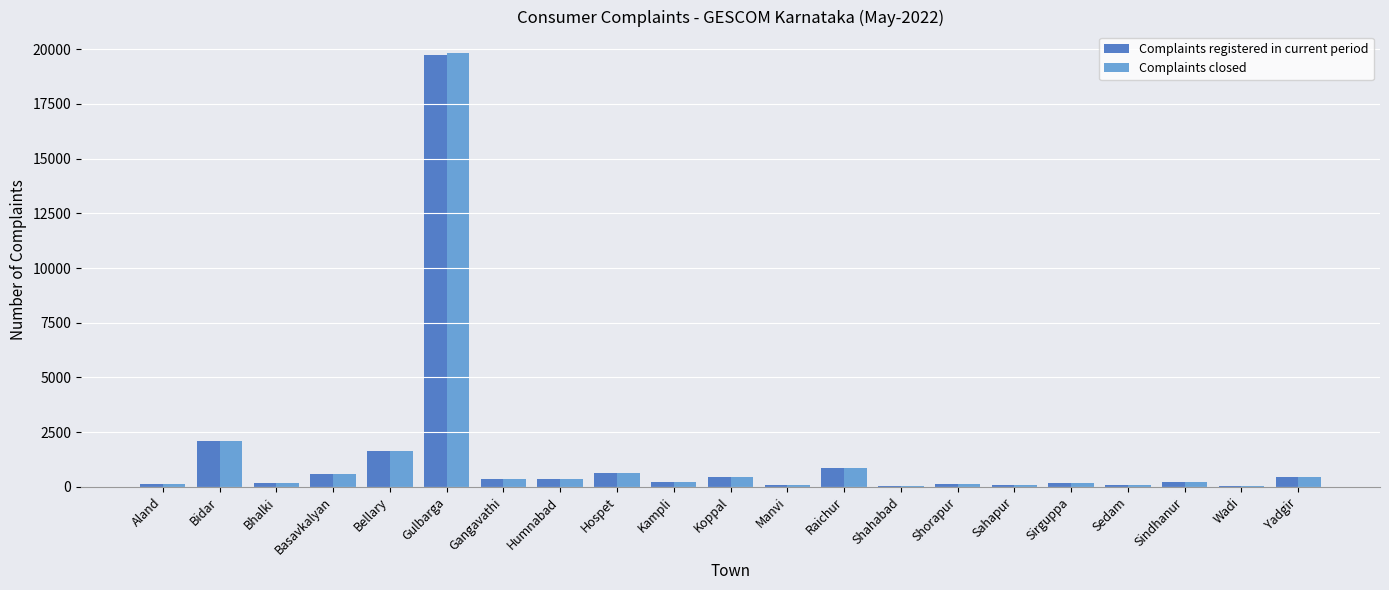

What is the total value across all series at Bidar?

4196